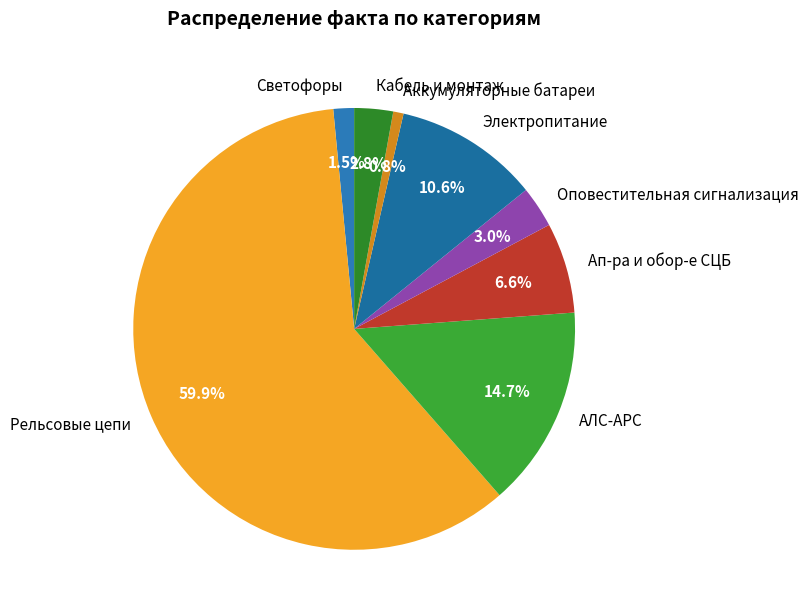

Which slice is the smallest?

Аккумуляторные батареи